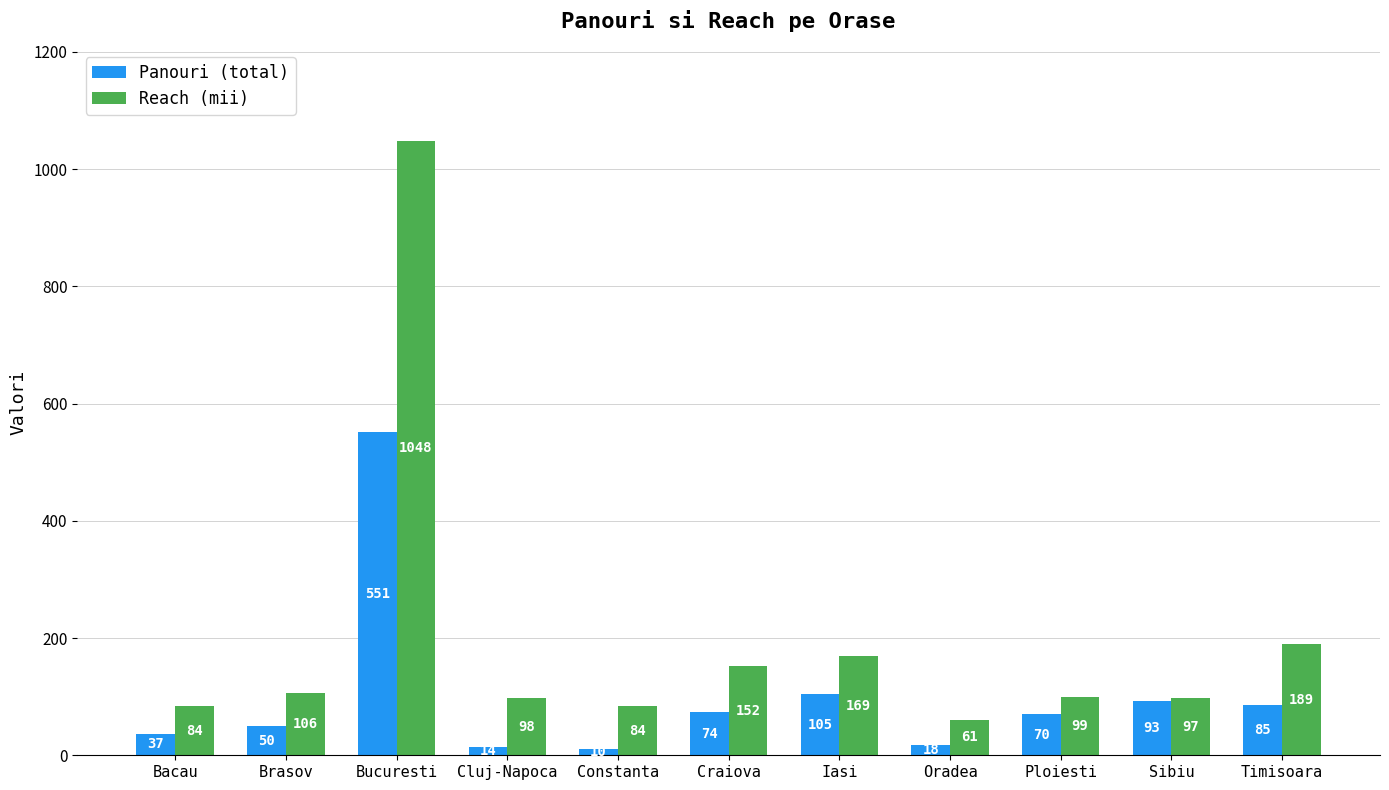

Read the Reach (mii) value at Bacau, to the nearest 50.

100